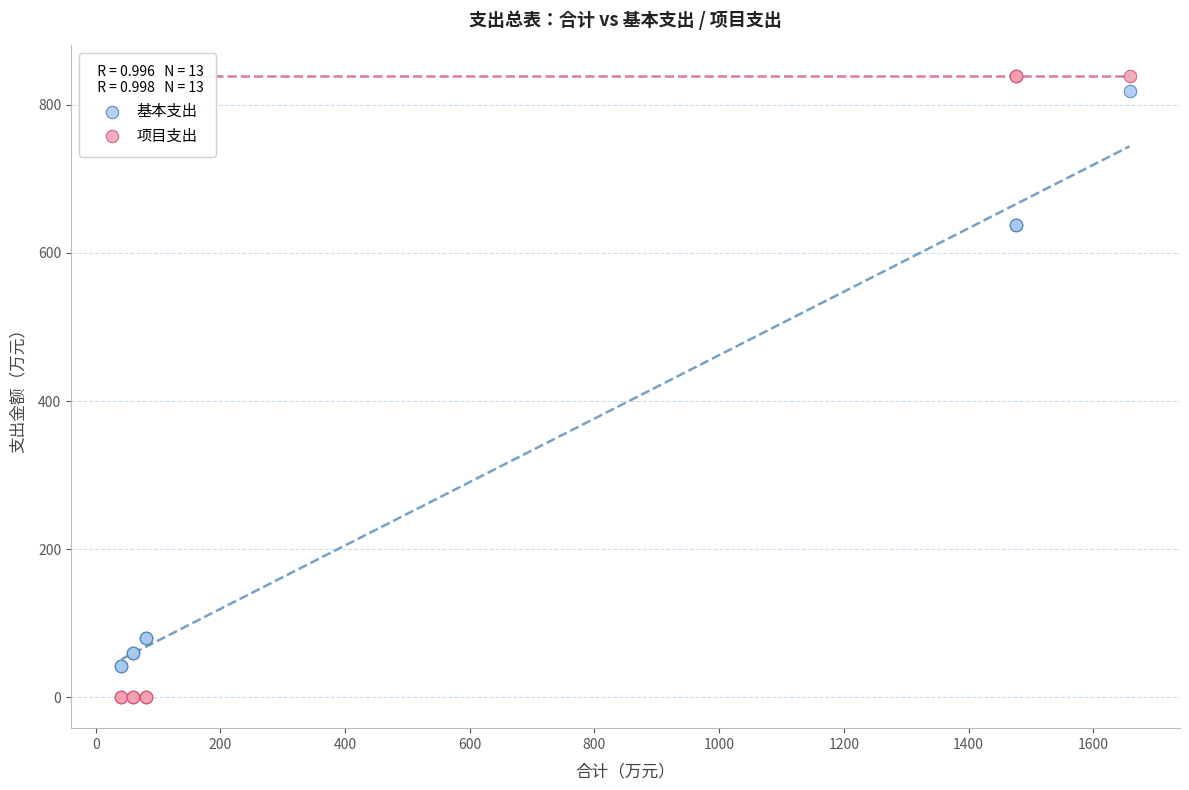

Which series reaches the minimum Y coordinate?

项目支出